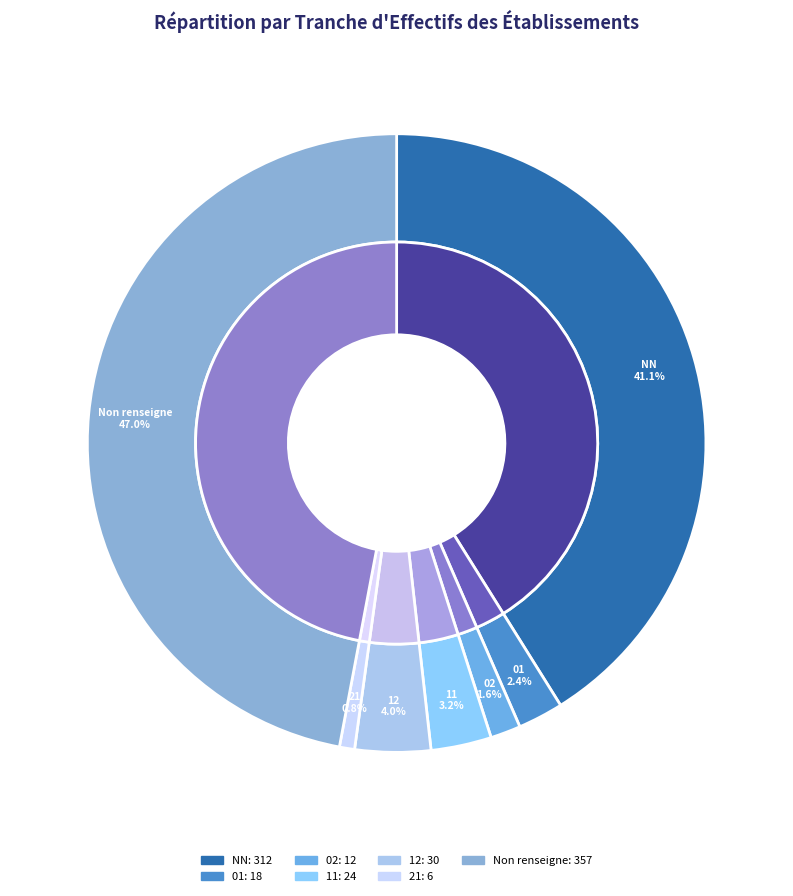

The 12 slice represents 4% of the pie. True or false?

True